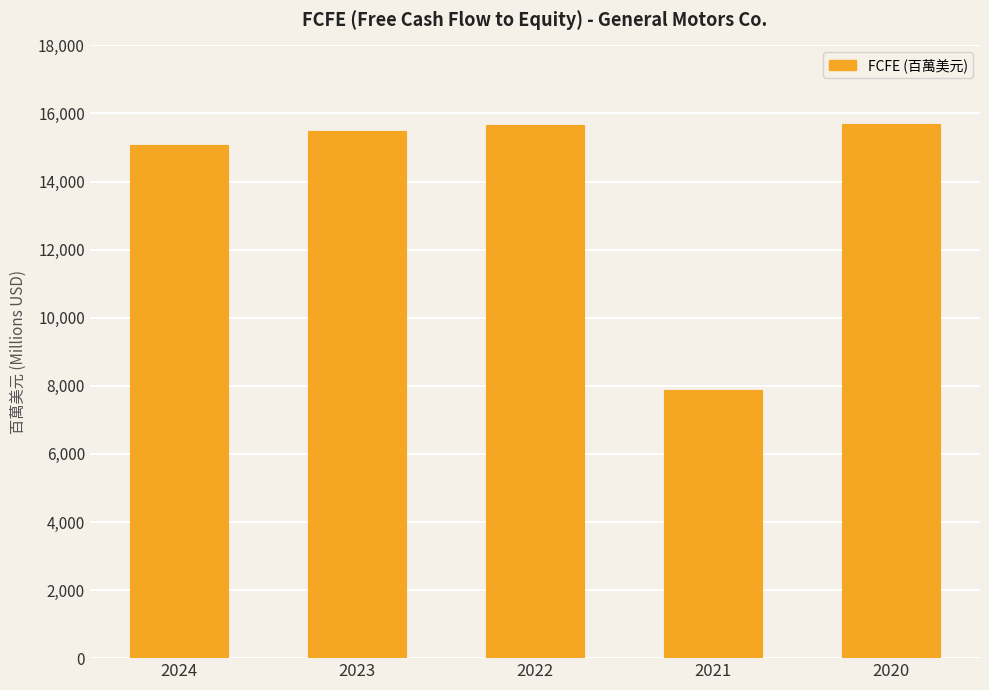

Where is the data nearest to the value 11776?

2024